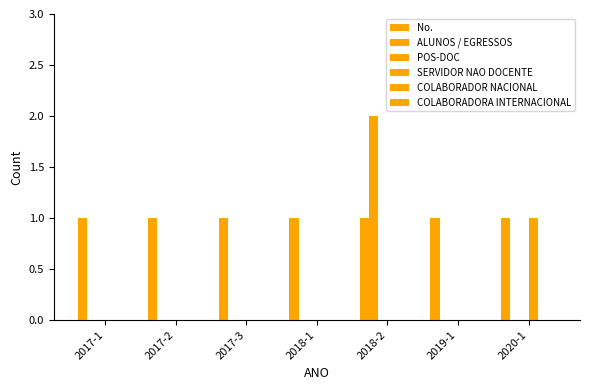

How many data points does each series have?

7